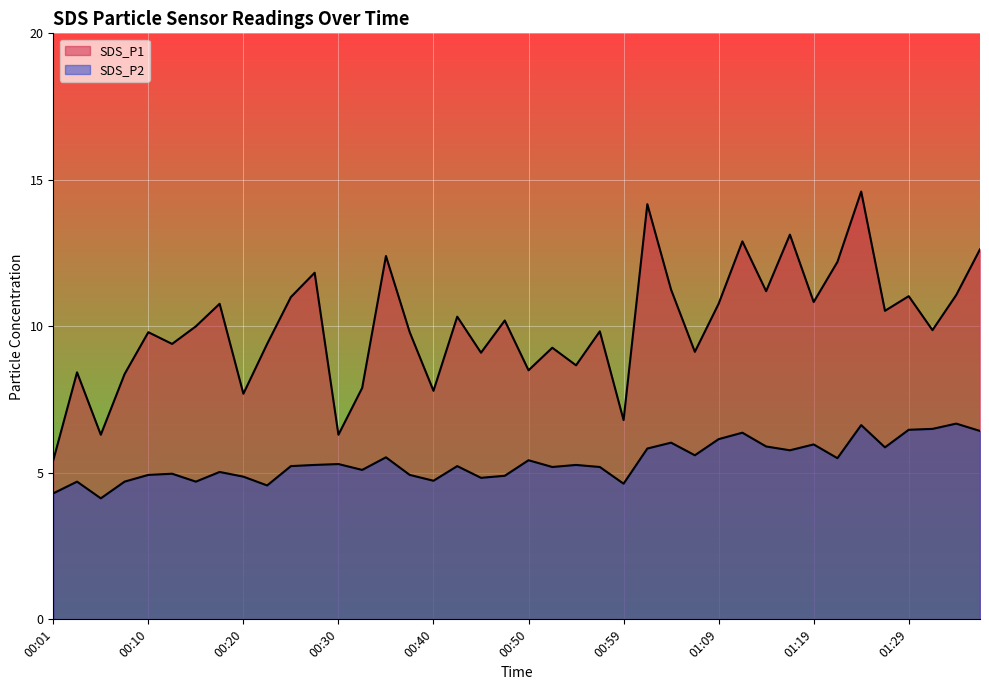

Between 00:28 and 01:14, which series saw the biggest shift?

SDS_P1